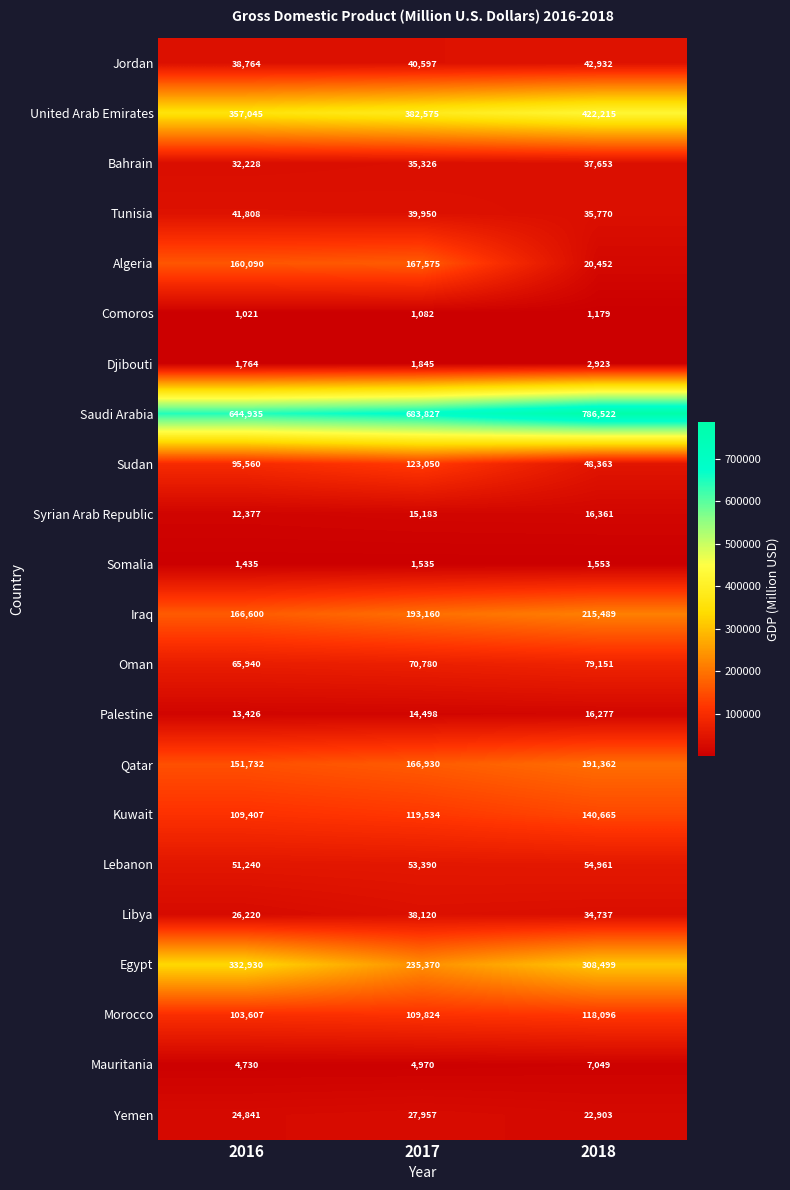

What is the difference between the Bahrain values at 2016 and 2018?

5425